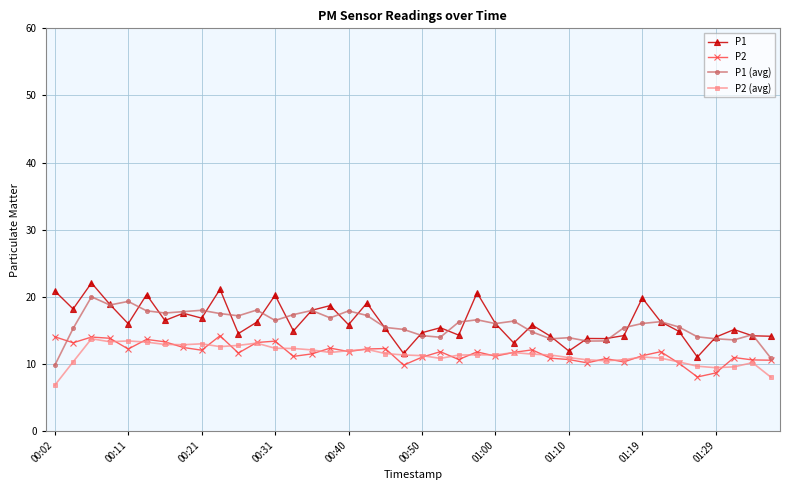

What is the value of the P2 point at the 13th from the left?

13.4